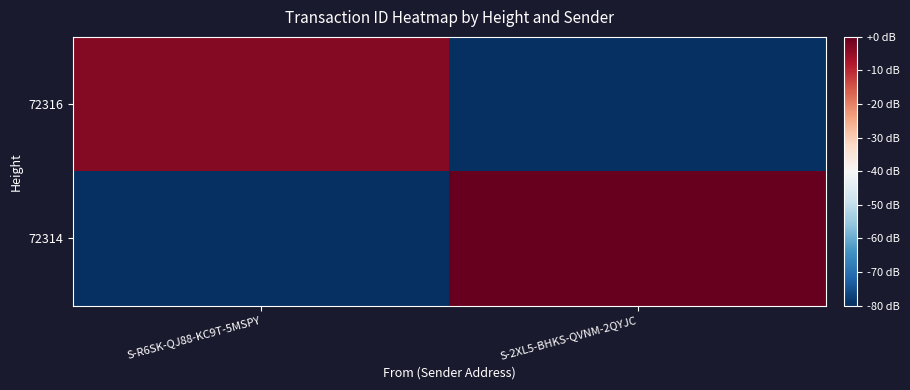

Rank the series by their maximum value, from lowest to highest.

72316, 72314